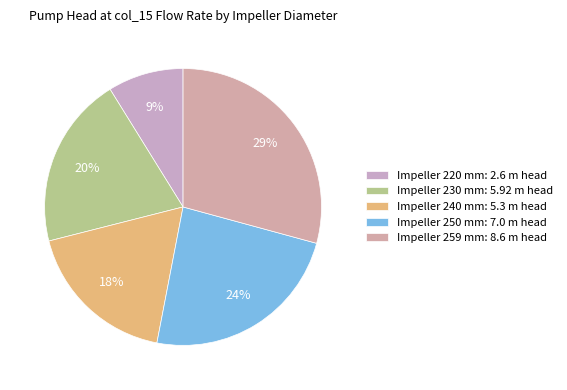

Does any single category account for the majority?

No